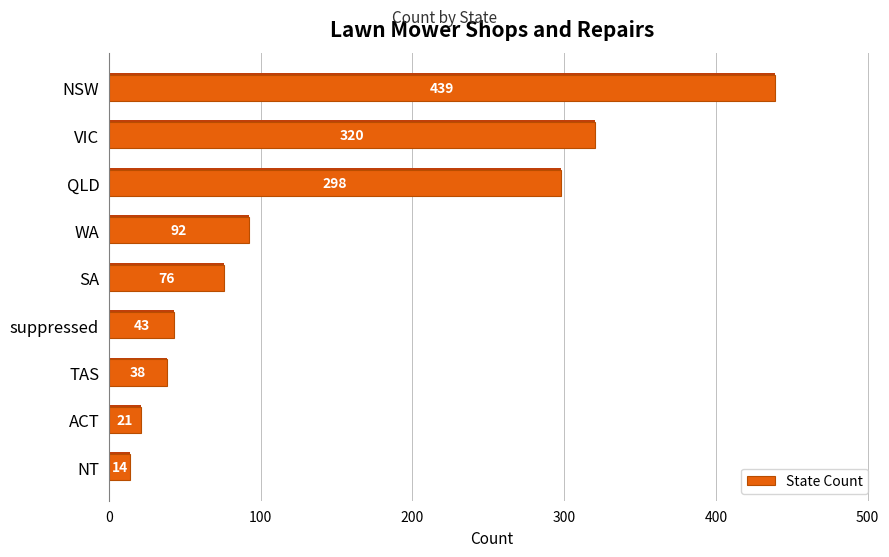

What position from the bottom is TAS?

3